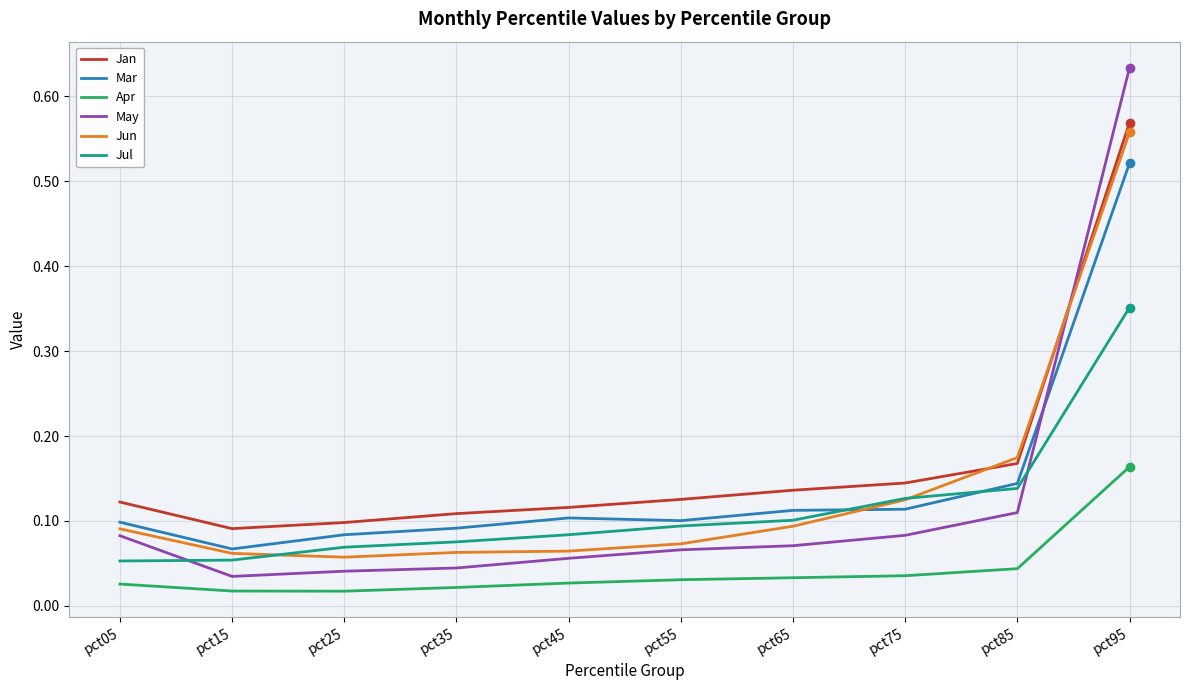

Which label corresponds to the largest value in the chart?

pct95